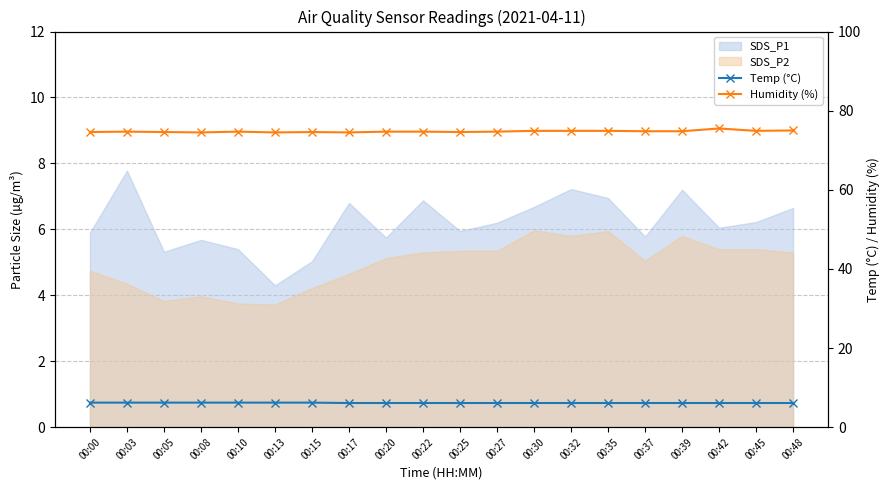

At how many categories does at least one series exceed 42?

20